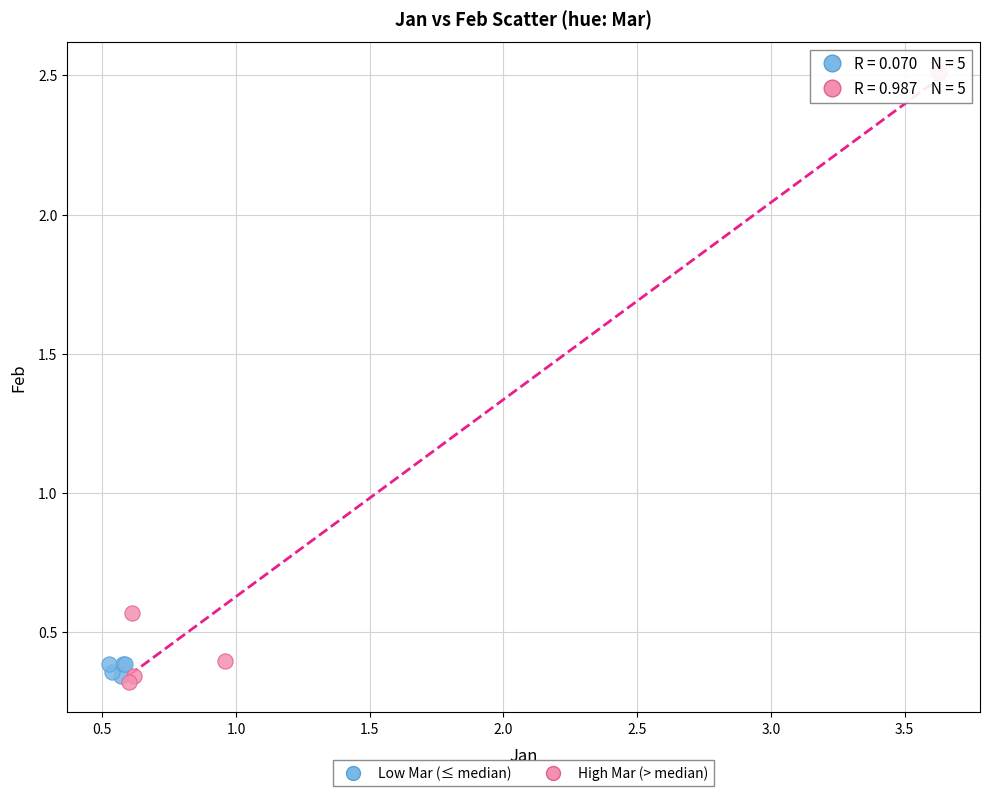

Which series reaches the maximum Y coordinate?

High Mar (> median)